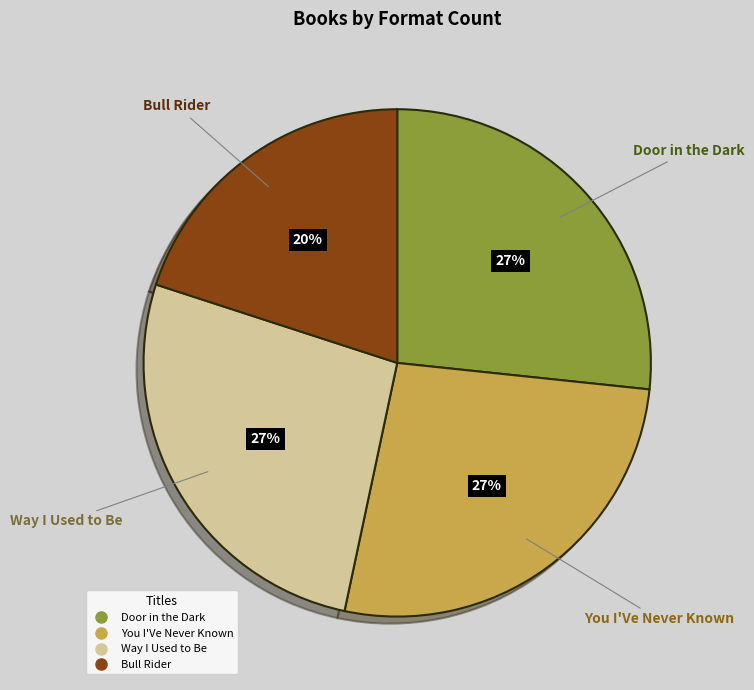

Which slice is the smallest?

Bull Rider